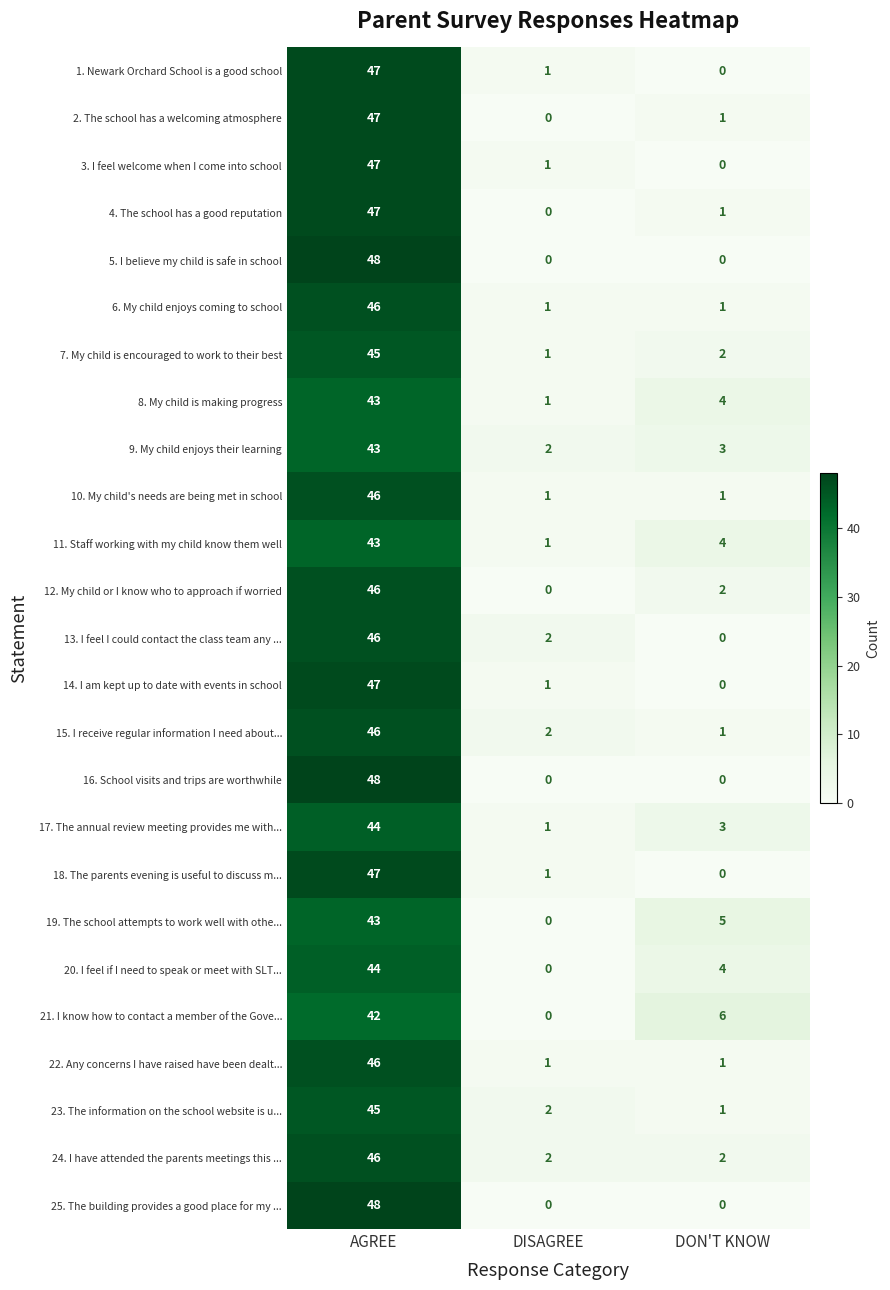

What is the greatest value displayed?

48